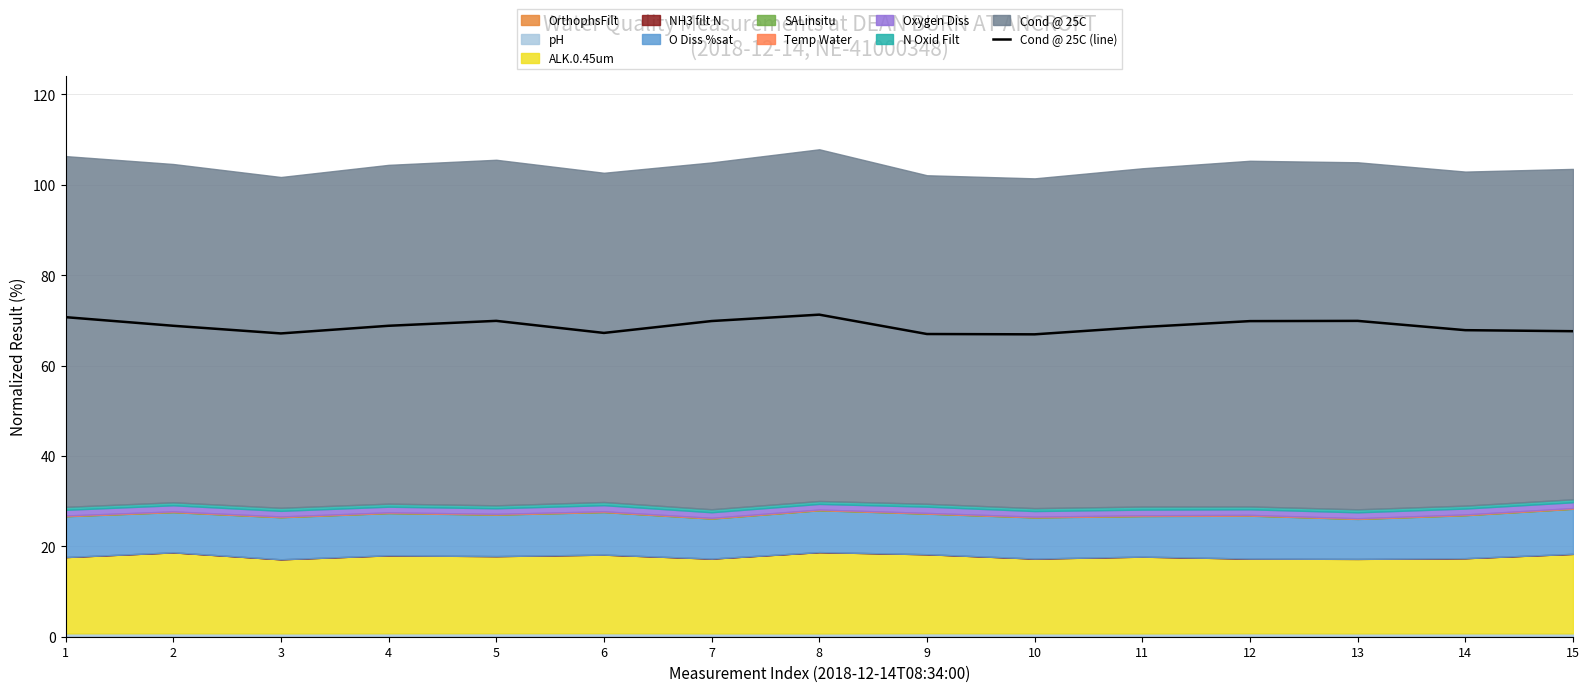

At which label does the data first exceed 68?

1